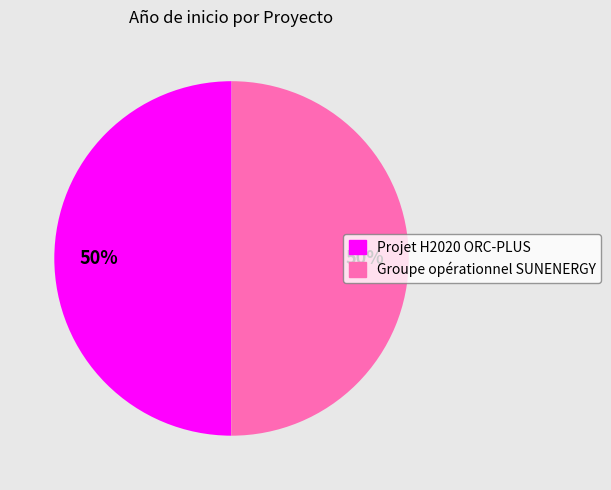

To the nearest percent, what is the average slice percentage?

50%